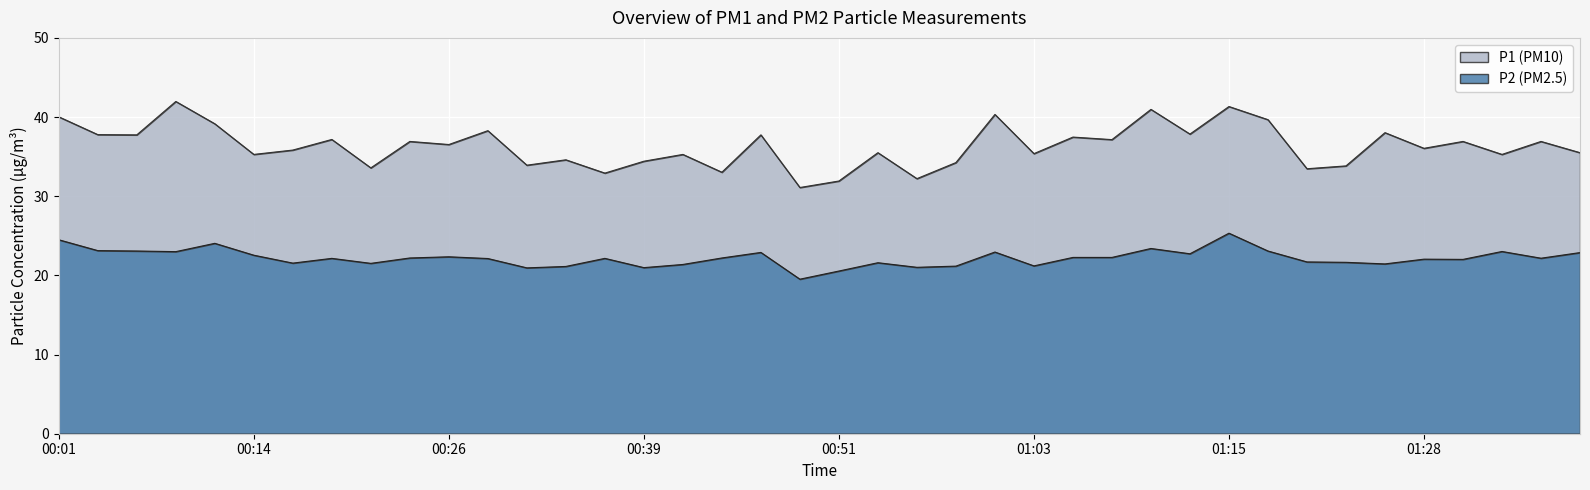

Which series changed the most between 00:01 and 01:06?

P1